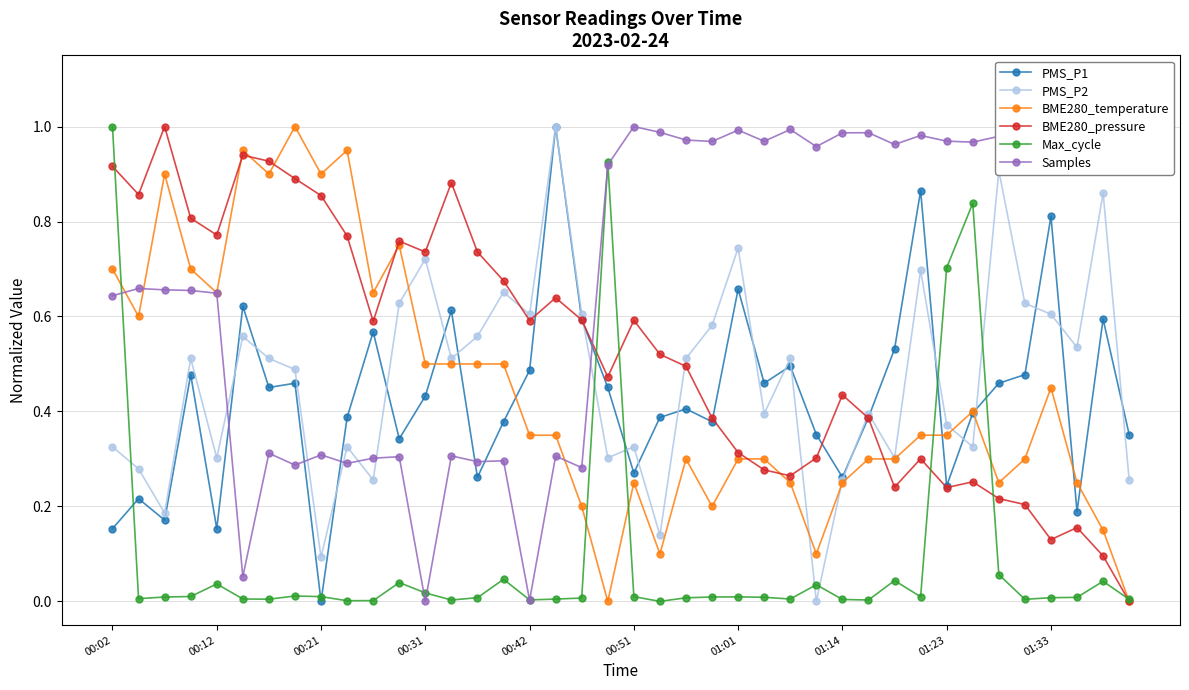

True or false: PMS_P1 and Samples cross at least once.

True